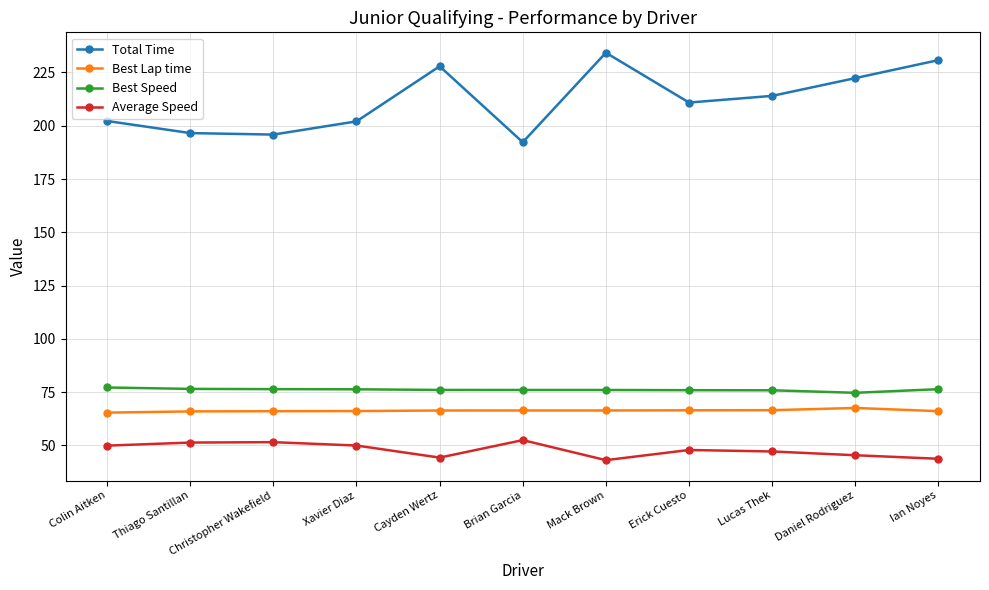

What is the total value across all series at Xavier Diaz?

394.3